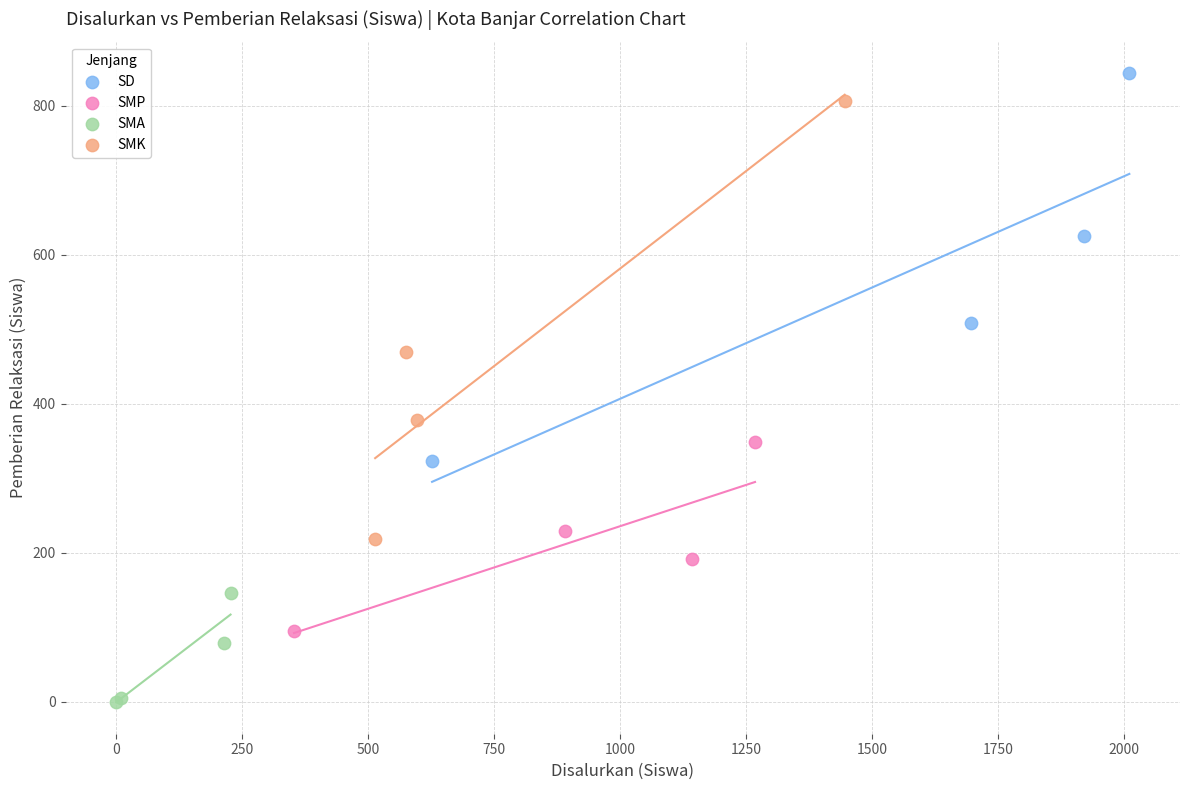

Which series has the widest spread of Y values?

SMK